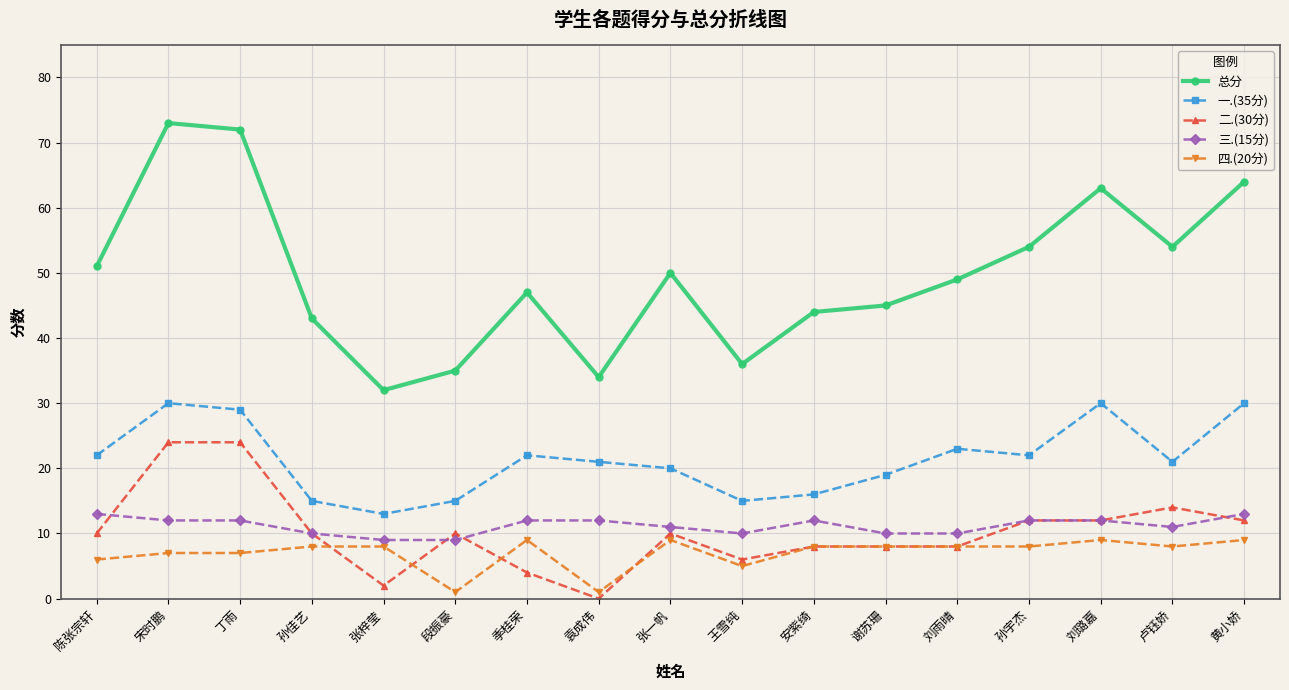

What is the sum of the 总分 values at 黄小娇 and 王雪纯?

100